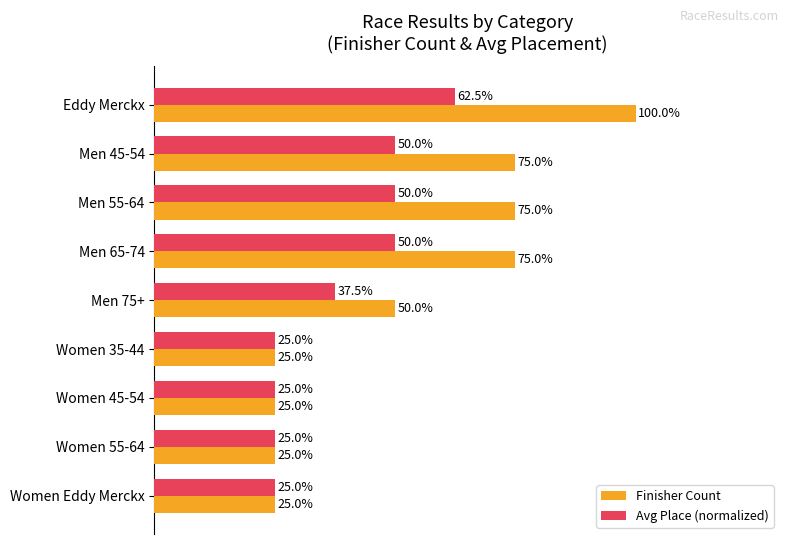

At which label is Avg Place (normalized) closest to 43?

Men 75+